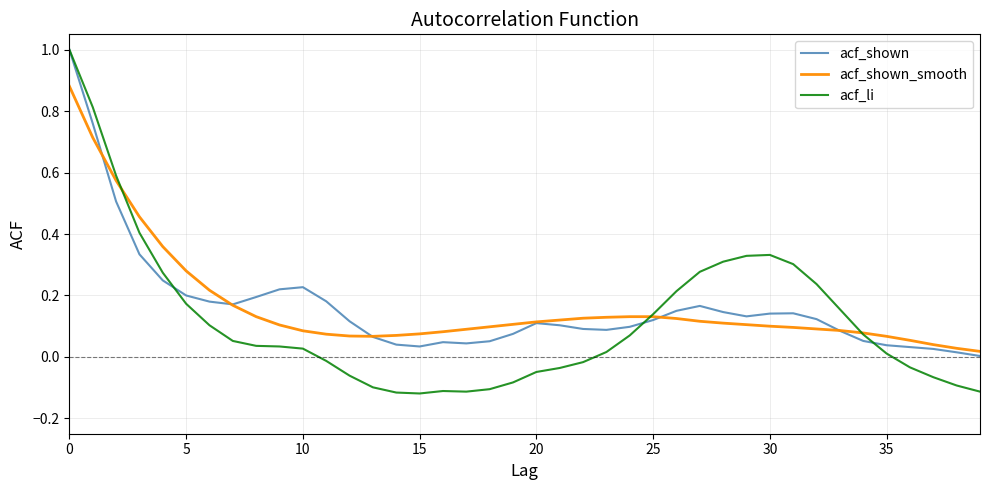

What is the highest value of the acf_shown series?

1.0